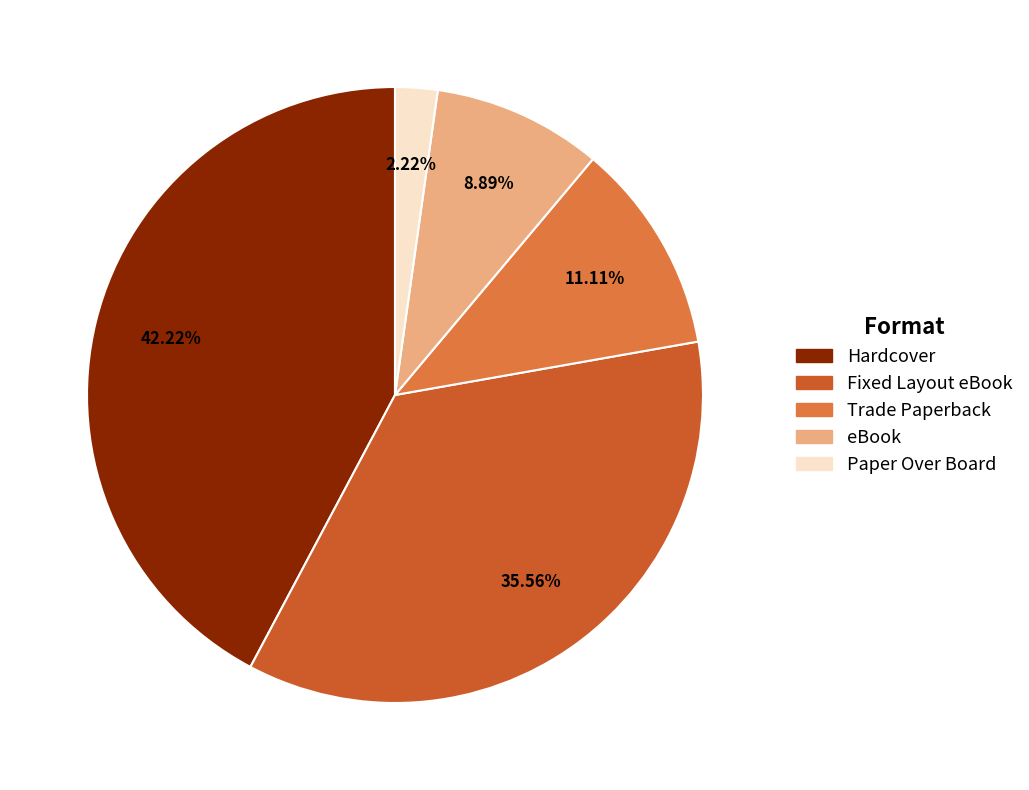

Count the number of slices in the pie.

5